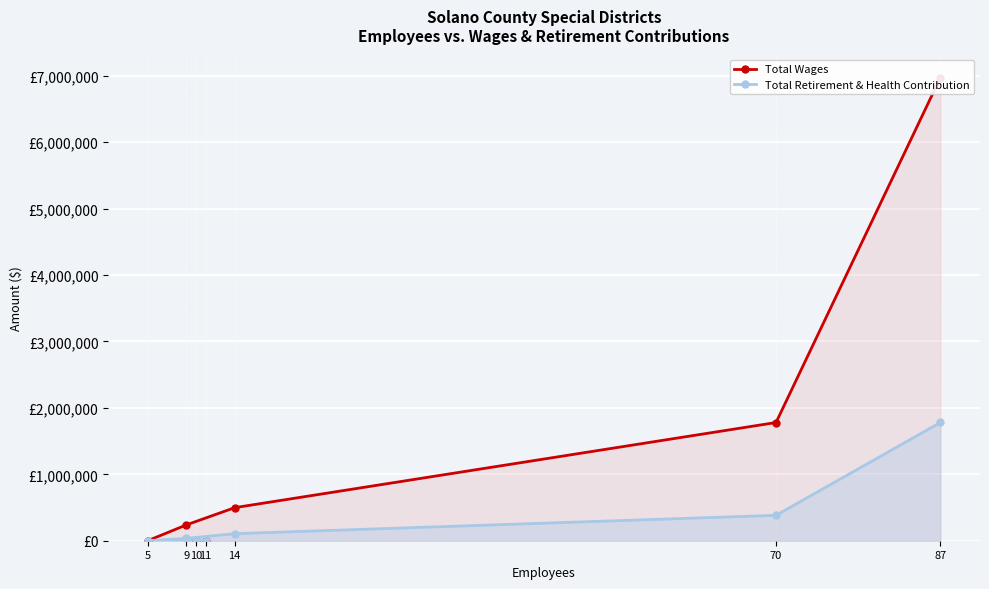

At which label does Total Wages reach its minimum?

5